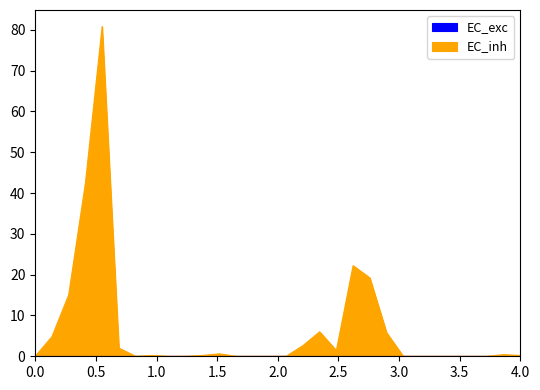

How many points are lower than both their immediate neighbors (excluding endpoints)?

2